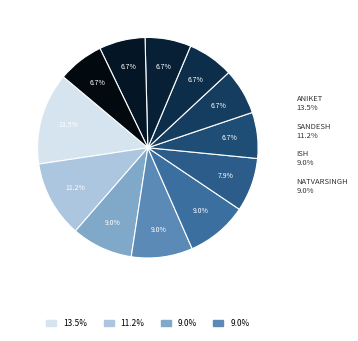

How many slices are in this pie chart?

12